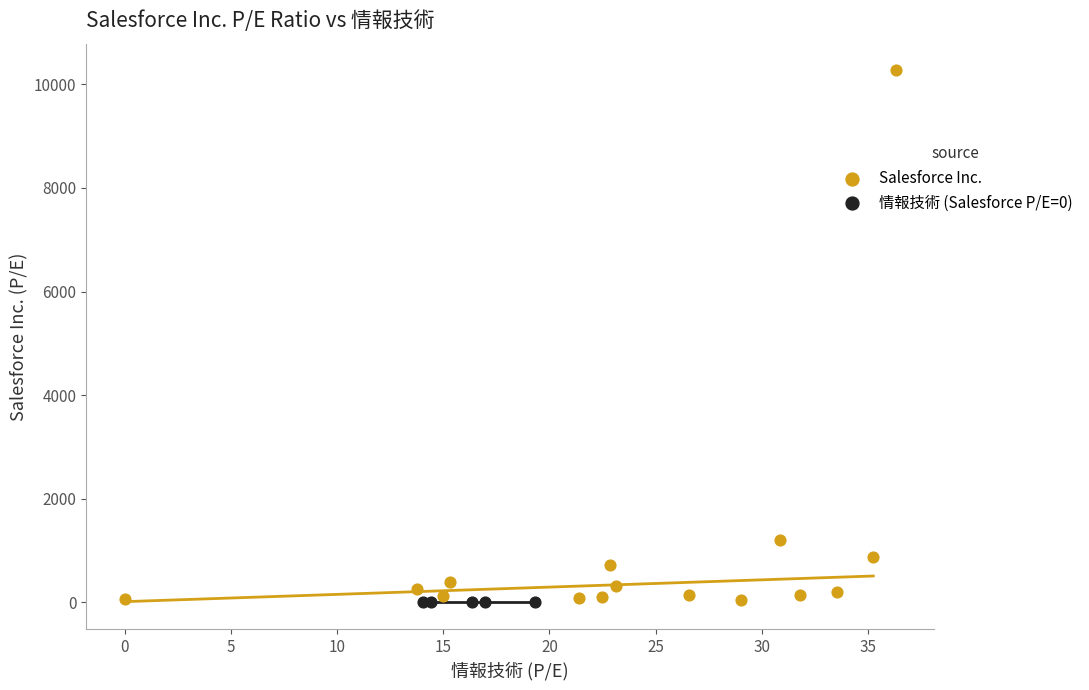

What are all the series names shown in the legend?

Salesforce Inc., 情報技術 (Salesforce P/E=0)